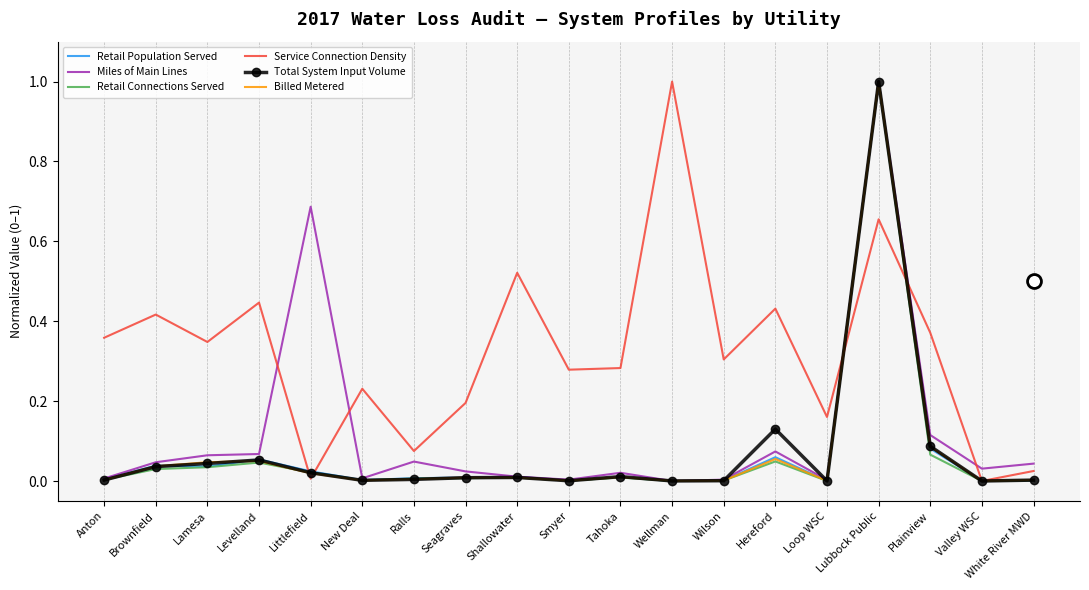

True or false: Retail Connections Served has a value of 0.0 at Plainview.

False